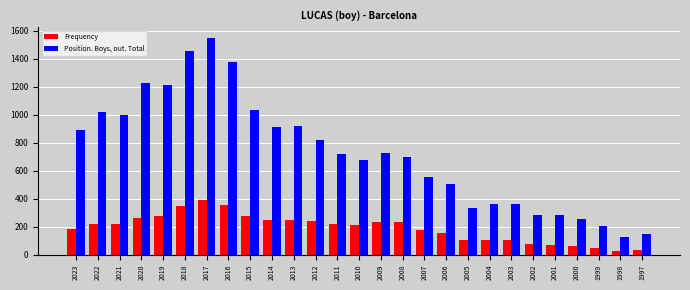

What is the smallest value displayed?

28